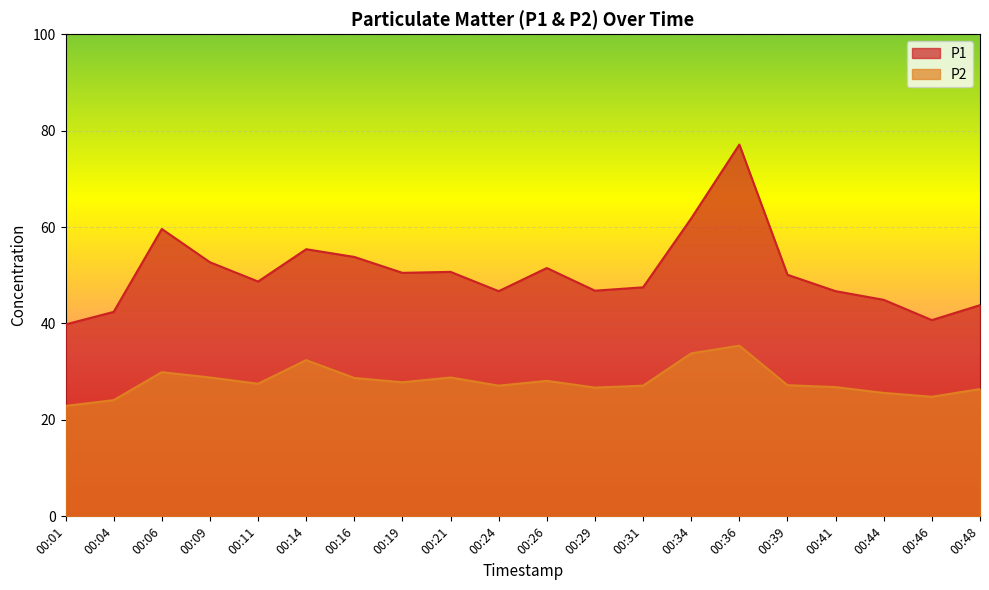

Is it true that P1 equals 50.1 at 00:39?

True